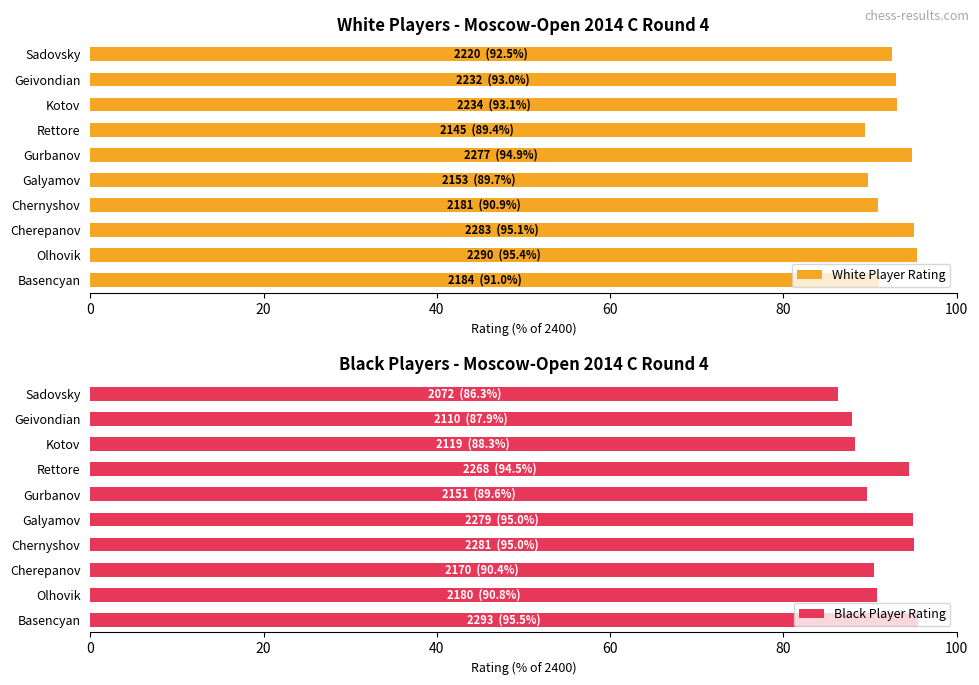

How many bars are there in each group?

2